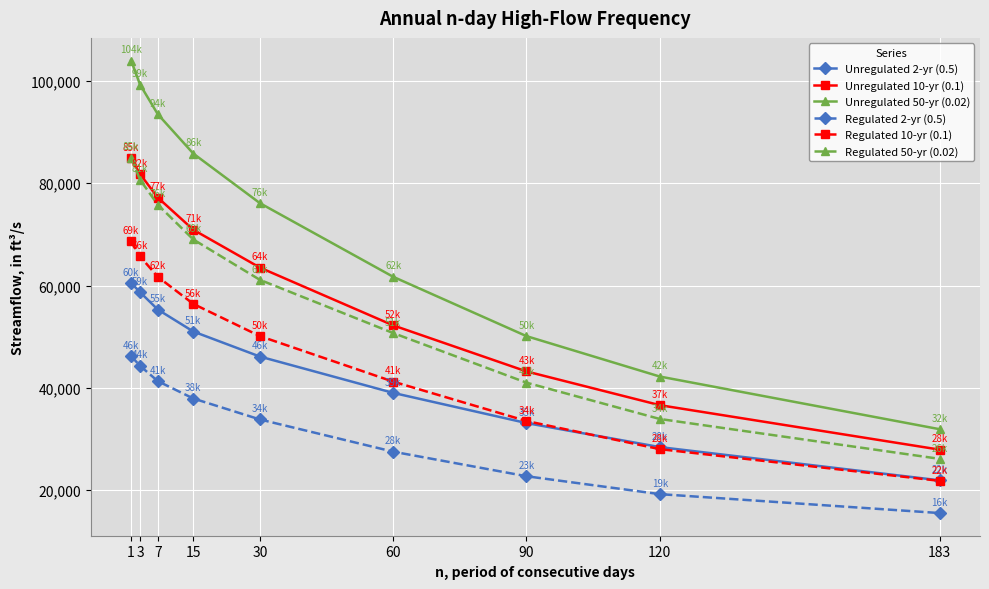

At how many categories does at least one series exceed 22162?

9